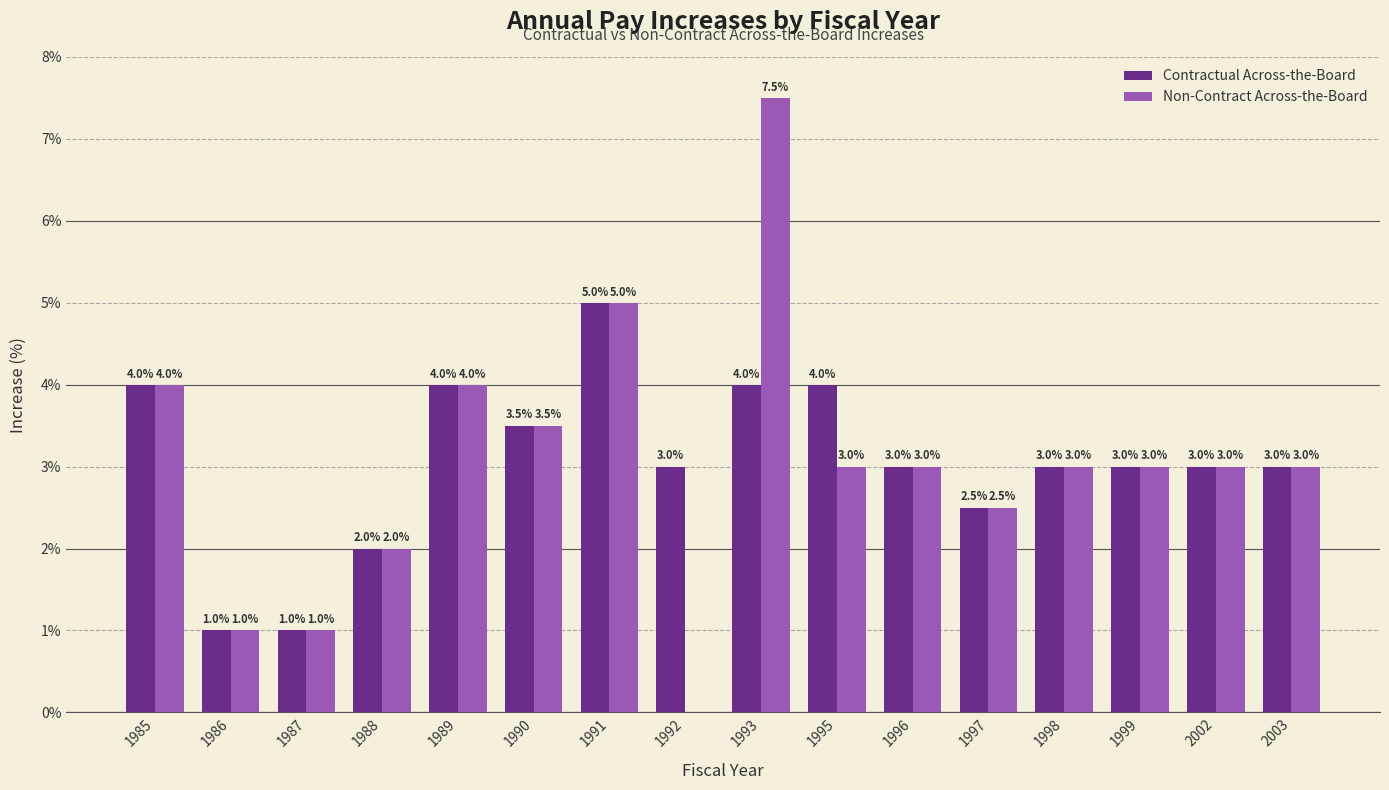

Does the chart contain stacked bars?

No